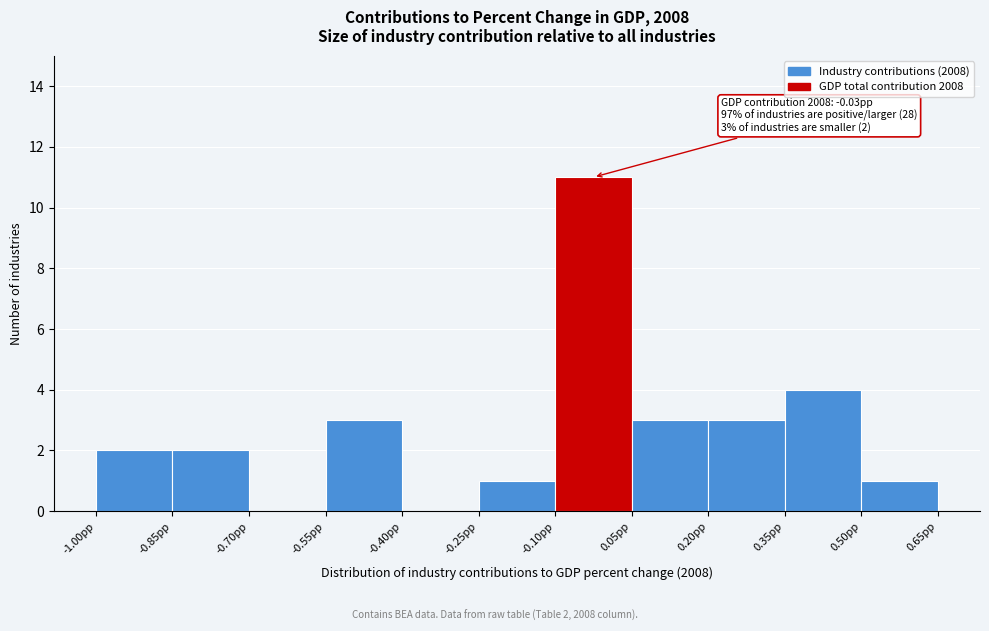

Over which range of the x-axis is the bar tallest?

-0.10 to 0.05